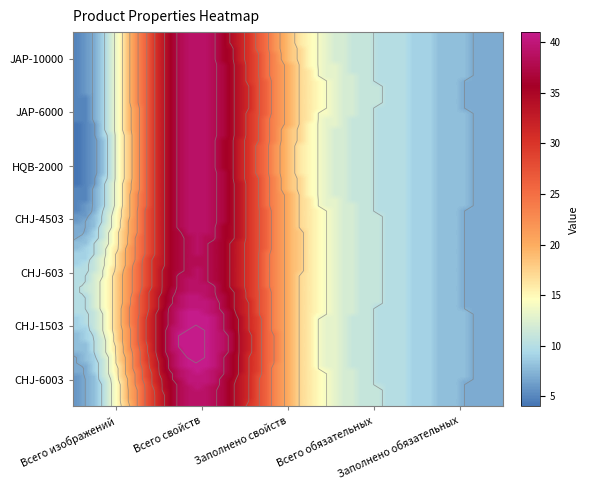

How many data points does each series have?

5